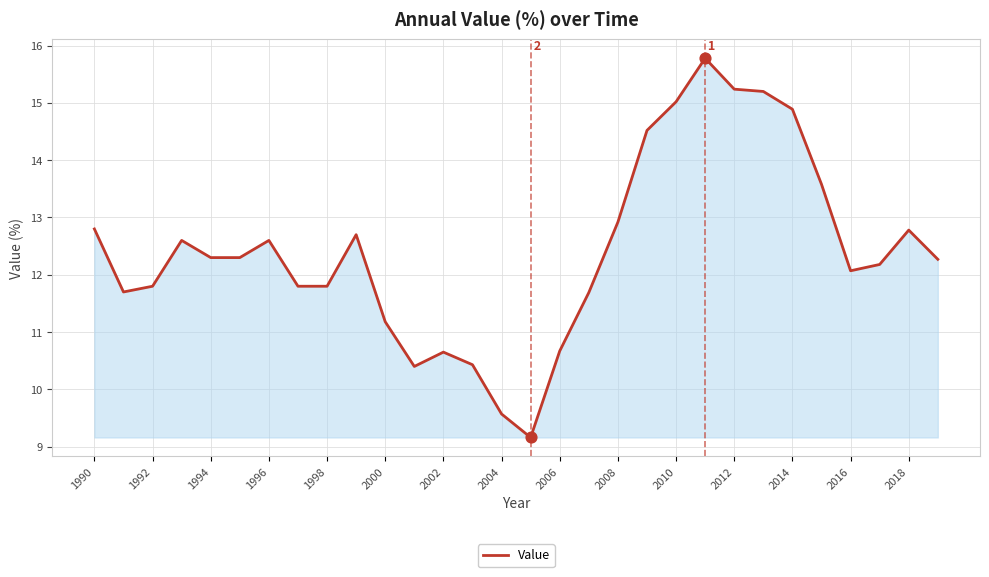

What is the minimum value shown in the chart?

9.2